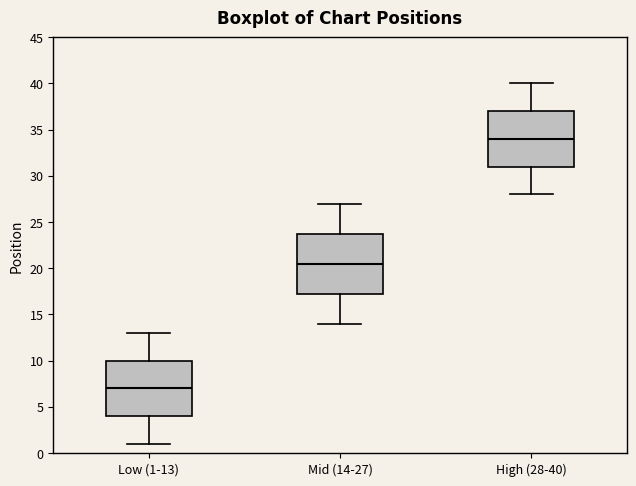

Reading left to right, read every box against the y-axis: the position of its median line, the range the box covers, and the ends of its whiskers. The values are not printed on the chart, so give them approximately, as read against the axis.

Low (1-13): median 7.0, box 4.0 to 10.0, whiskers 1.0 to 13.0
Mid (14-27): median 20.5, box 17.5 to 24.0, whiskers 14.0 to 27.0
High (28-40): median 34.0, box 31.0 to 37.0, whiskers 28.0 to 40.0